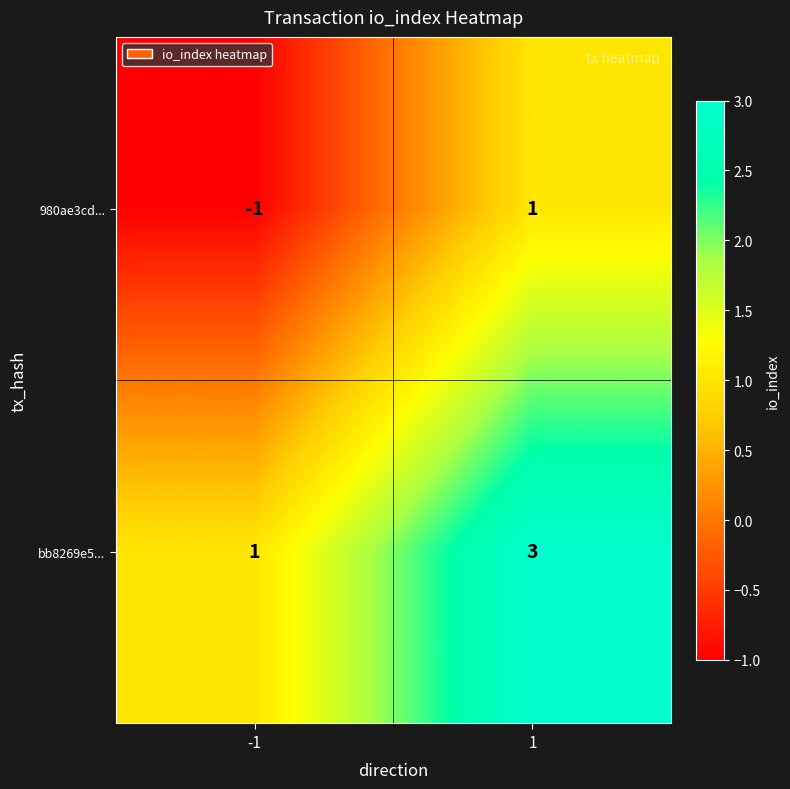

The 980ae3cd... series shows 1 at 1. True or false?

True